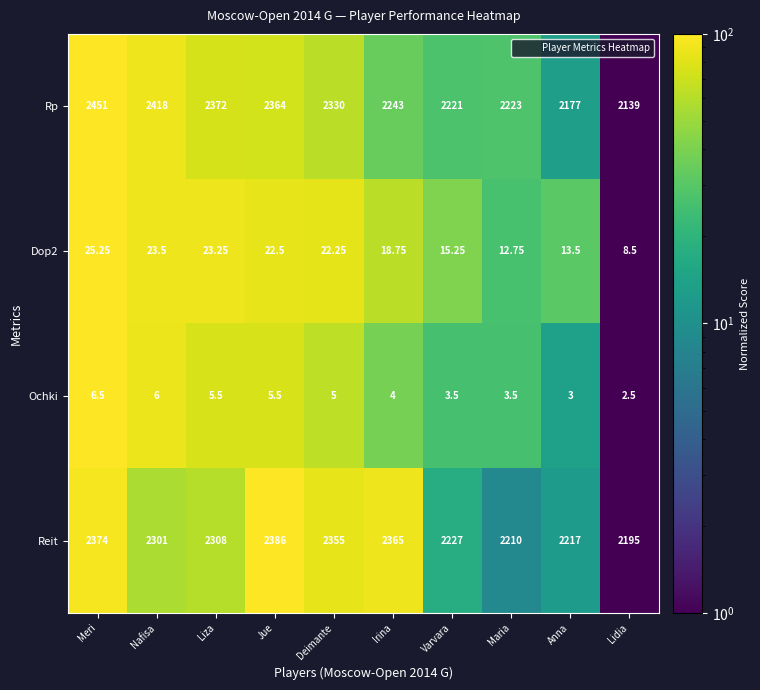

Which label corresponds to the smallest value in the chart?

Lidia